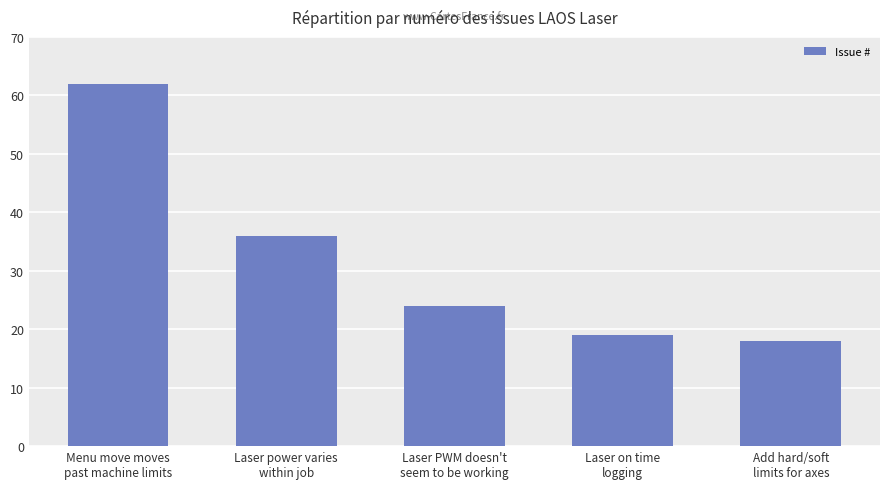

What is the approximate value at Add hard/soft
limits for axes?

18